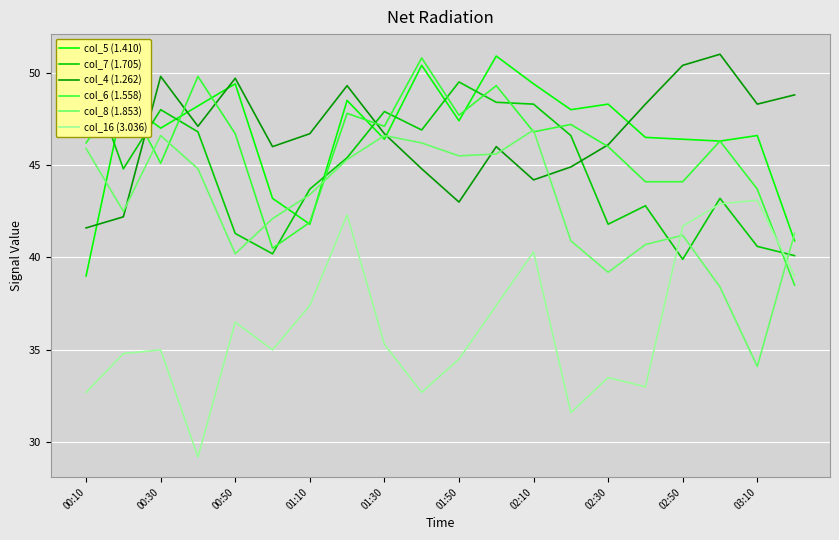

True or false: col_5 (1.410) has a value of 39.0 at 00:10.

True